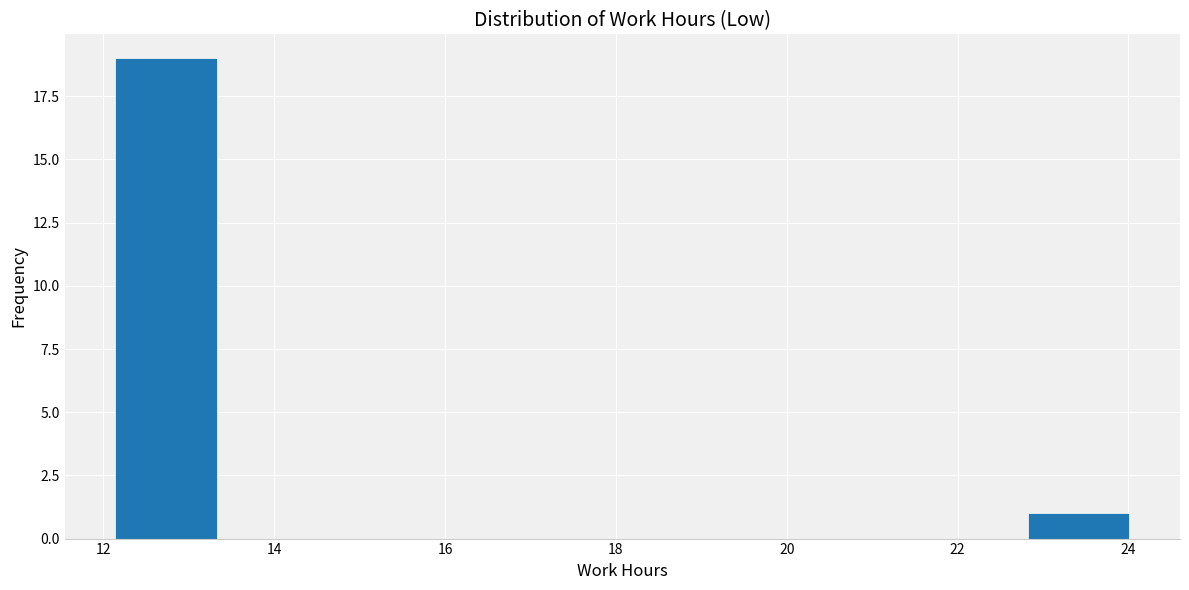

Reading left to right, transcribe this chart: for each bar, give the range it covers on the x-axis and its height. Neither the bar edges nor the heights are printed on the chart, so give them approximately, as read against the axes.

12.2 to 13.4: 19
13.4 to 14.6: 0
14.6 to 15.8: 0
15.8 to 16.8: 0
16.8 to 18.0: 0
18.0 to 19.2: 0
19.2 to 20.4: 0
20.4 to 21.6: 0
21.6 to 22.8: 0
22.8 to 24.0: 1